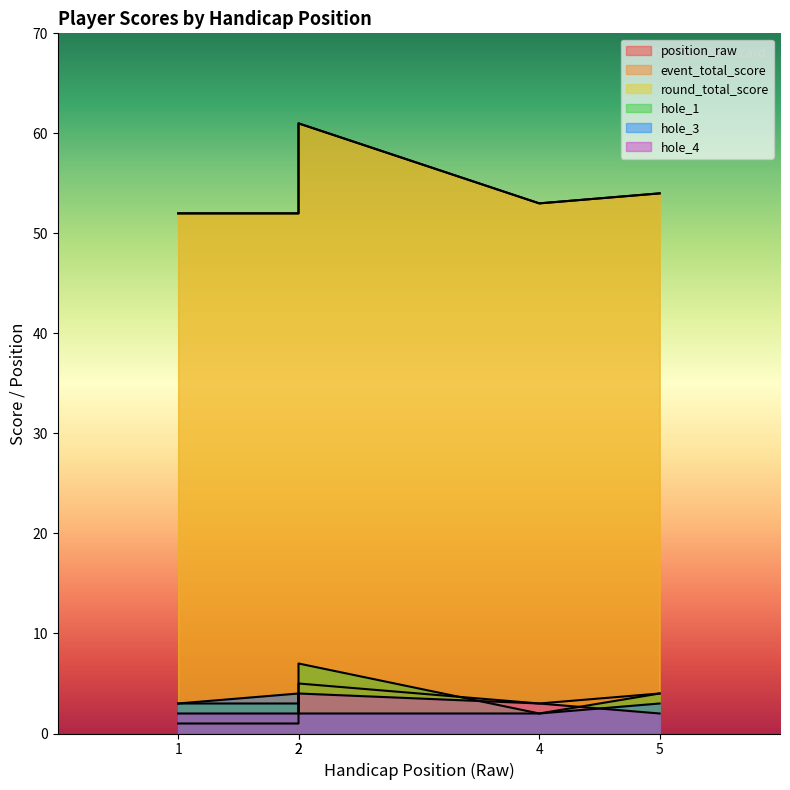

What is the difference between the second highest and second lowest values in the hole_1 series?

1